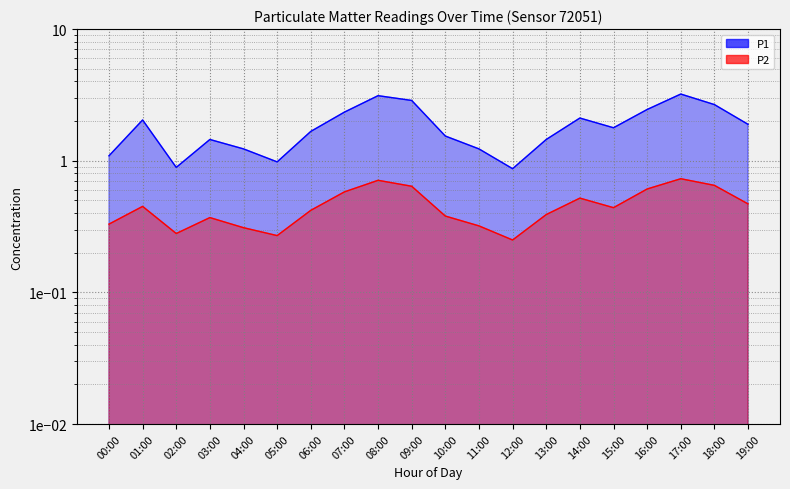

How many data points in P1 are above 1?

17